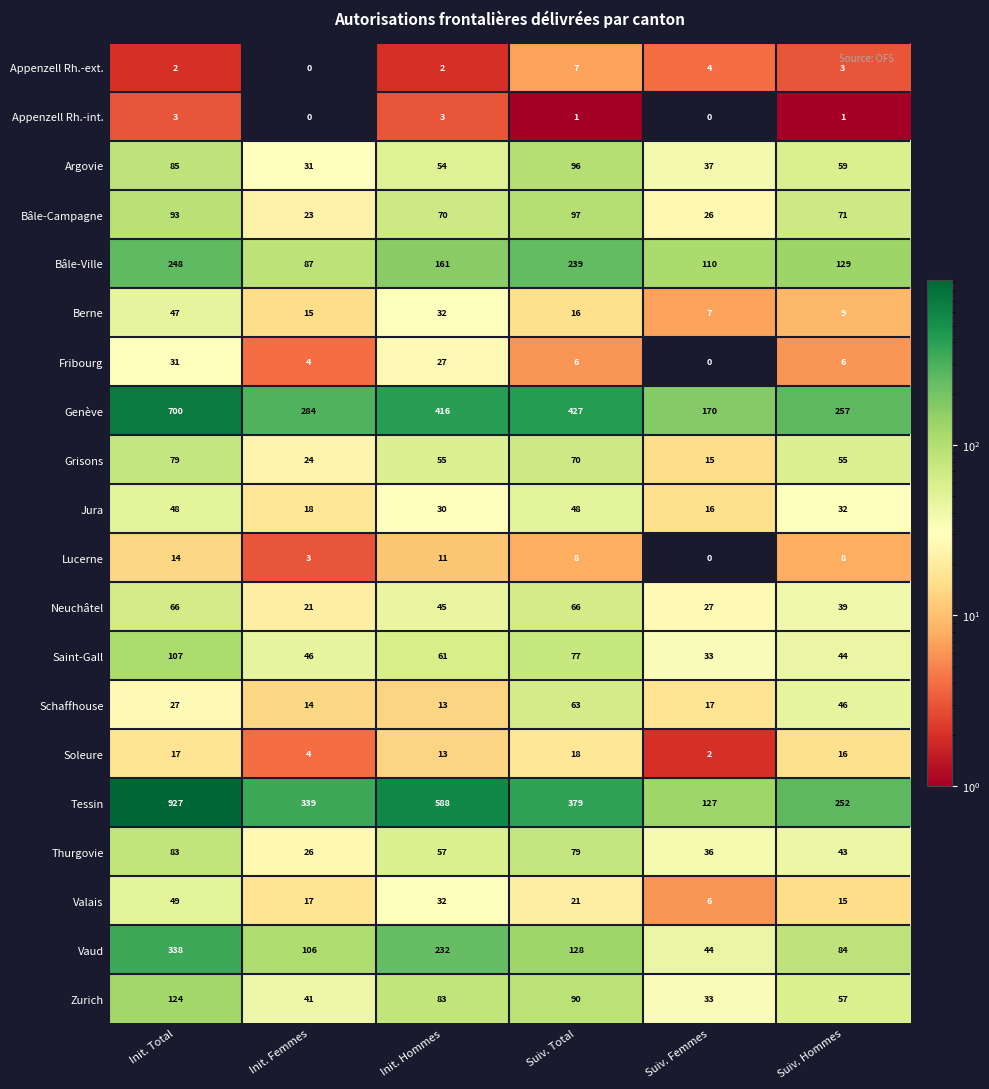

At which label does Bâle-Ville first exceed 161?

Init. Total